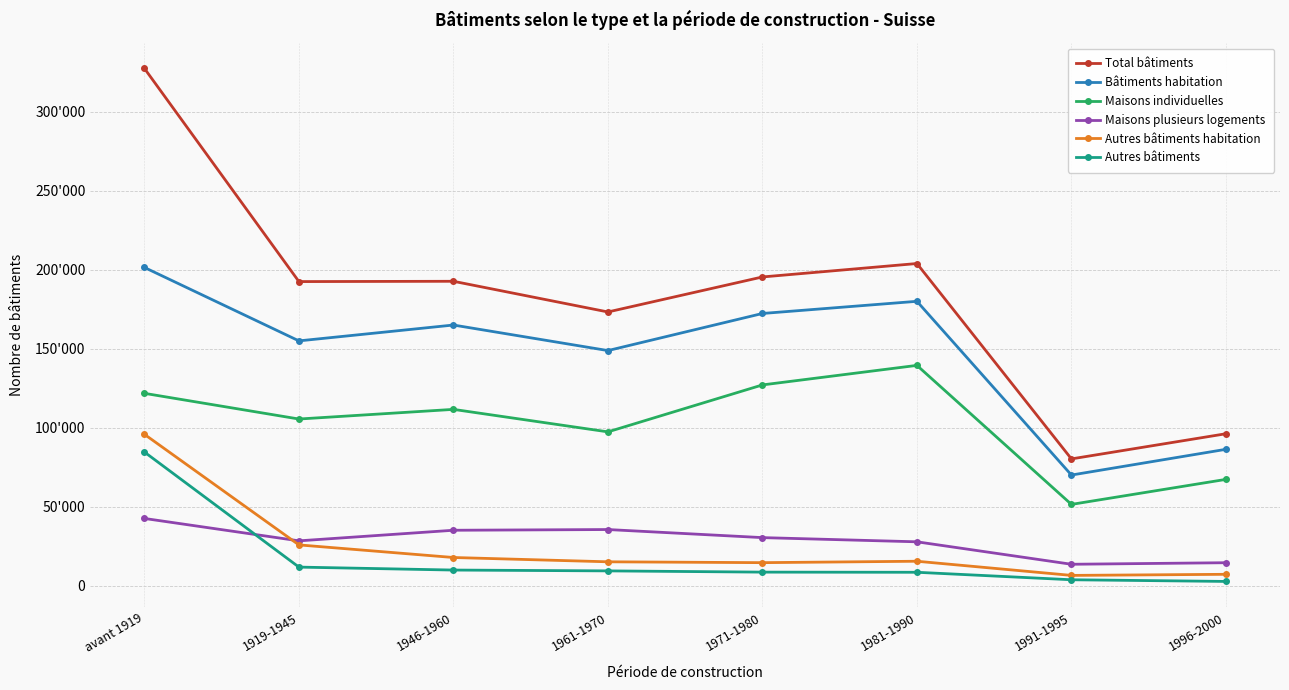

Does the chart have visible grid lines?

Yes